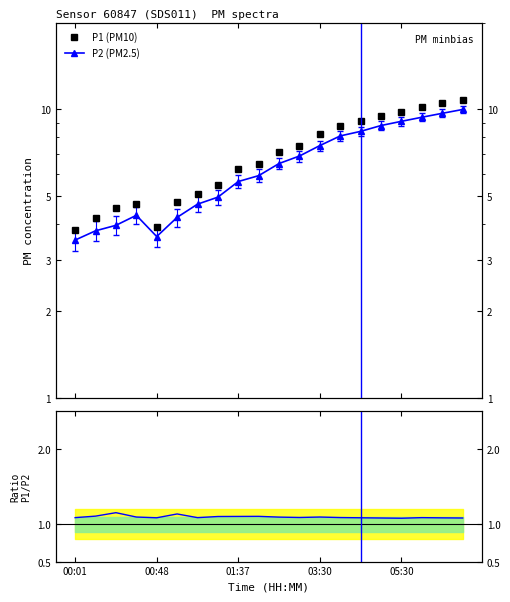

How many lines are shown in the chart?

3